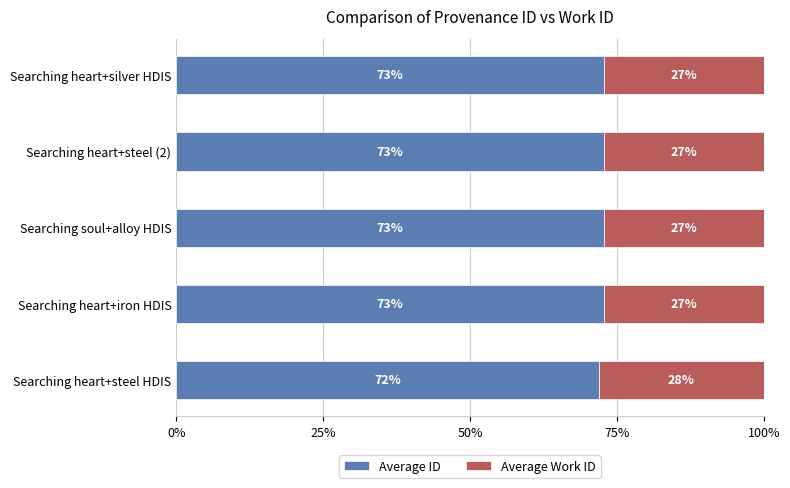

What is the approximate value of Average ID at Searching heart+silver HDIS?

72.8